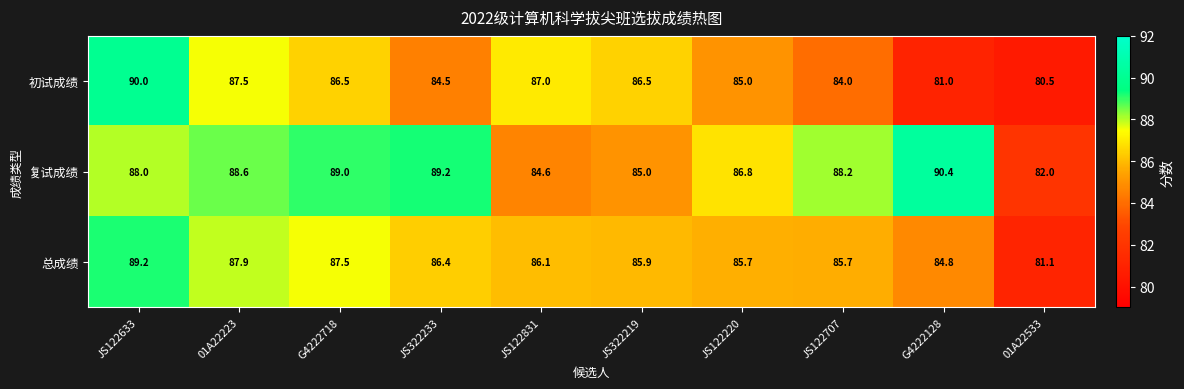

List the series in order of their overall mean, highest first.

复试成绩, 总成绩, 初试成绩